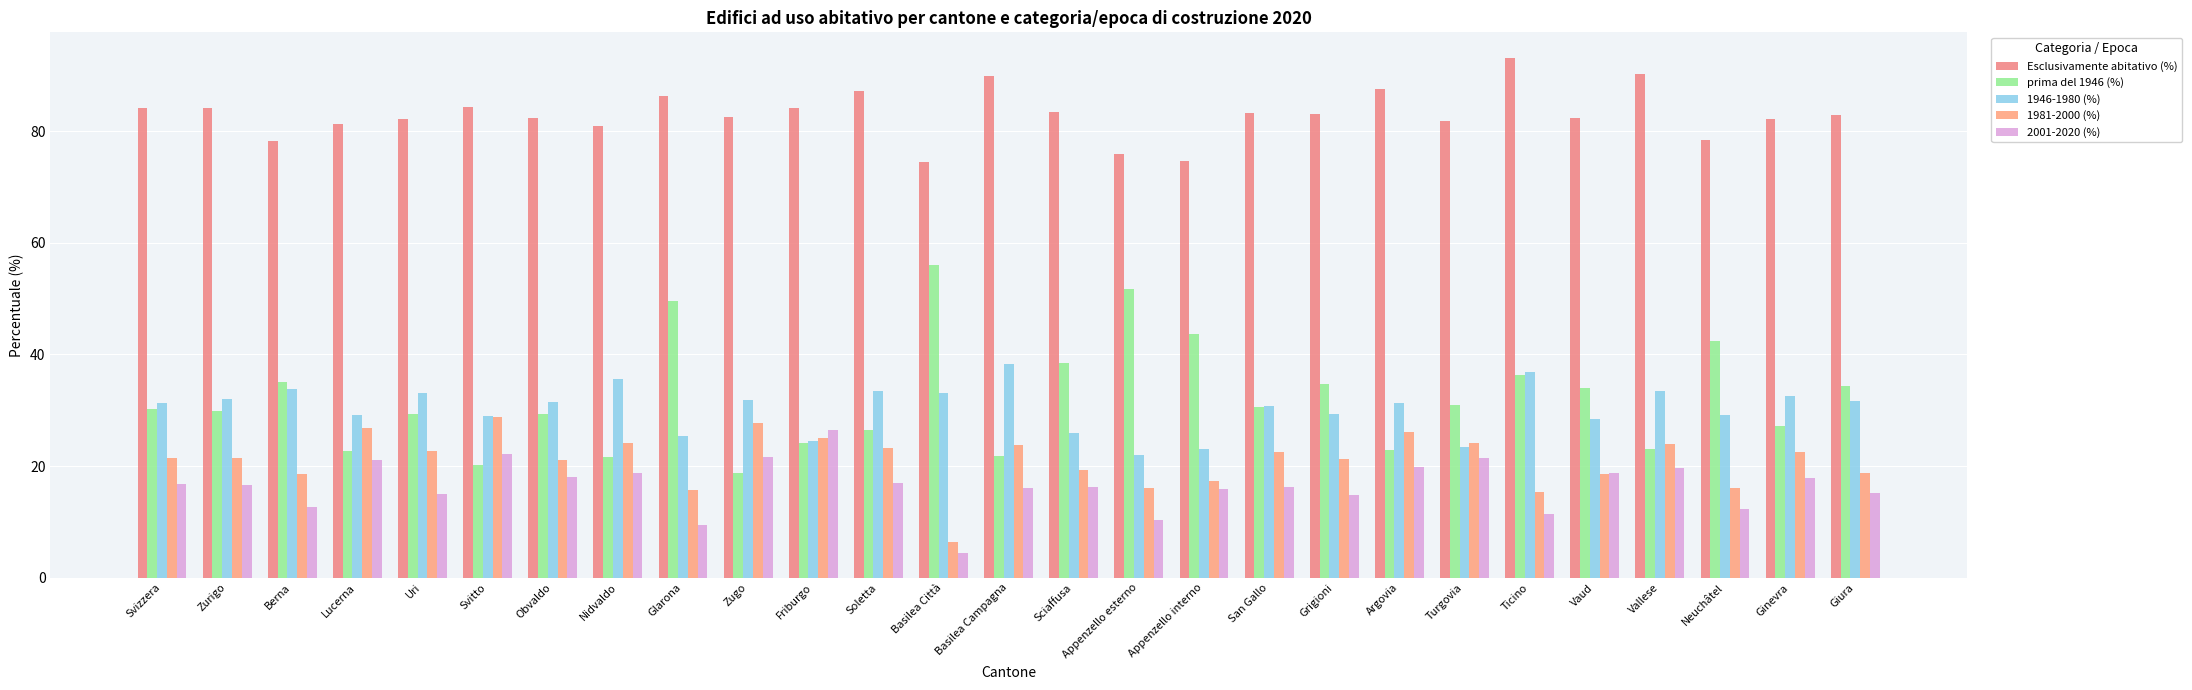

Which series has the largest range (max minus min)?

prima del 1946 (%)